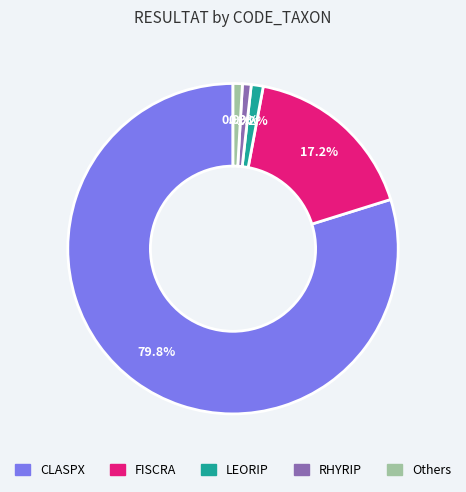

Does any single category account for the majority?

Yes